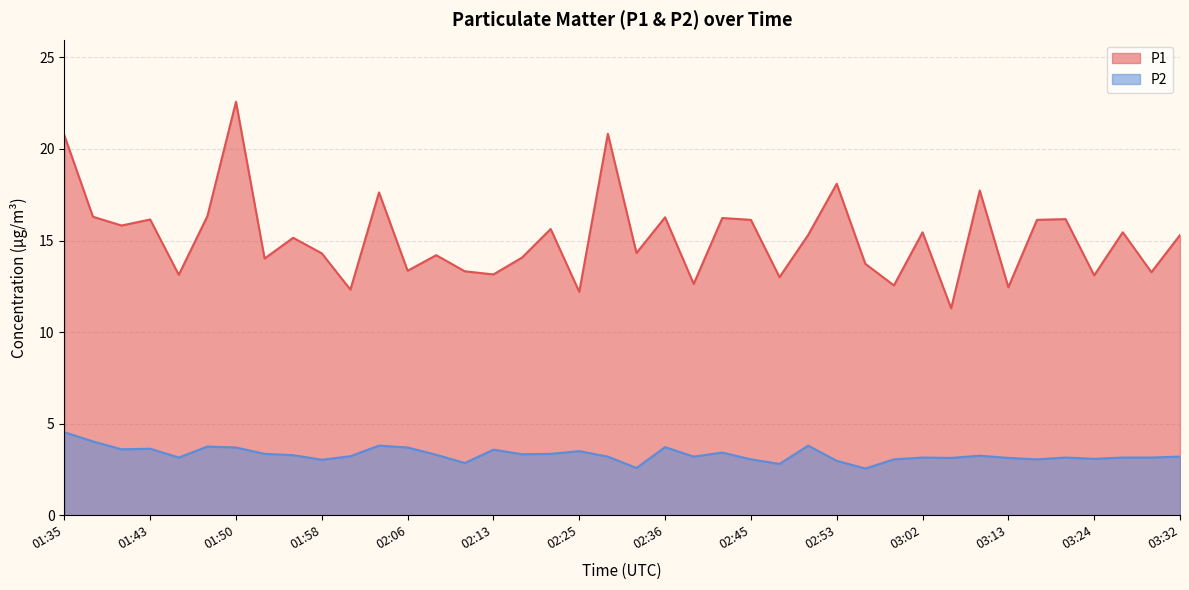

How many data points in P1 are less than 15?

19